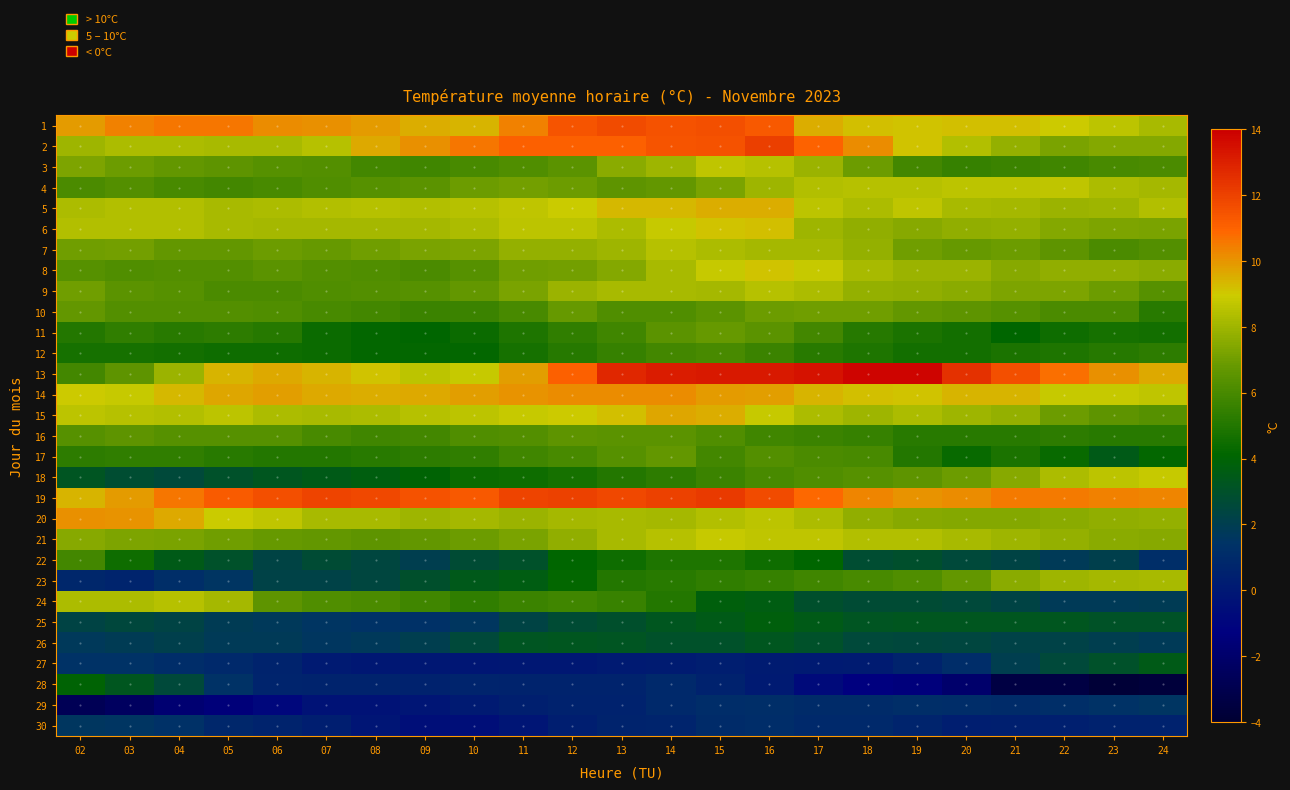

What is the greatest value displayed?

13.8